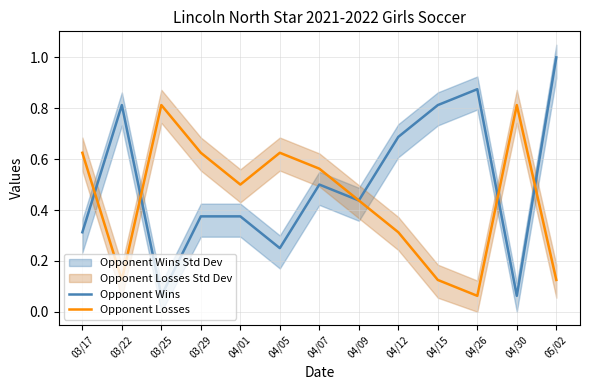

At which category is the sum across all series the highest?

05/02